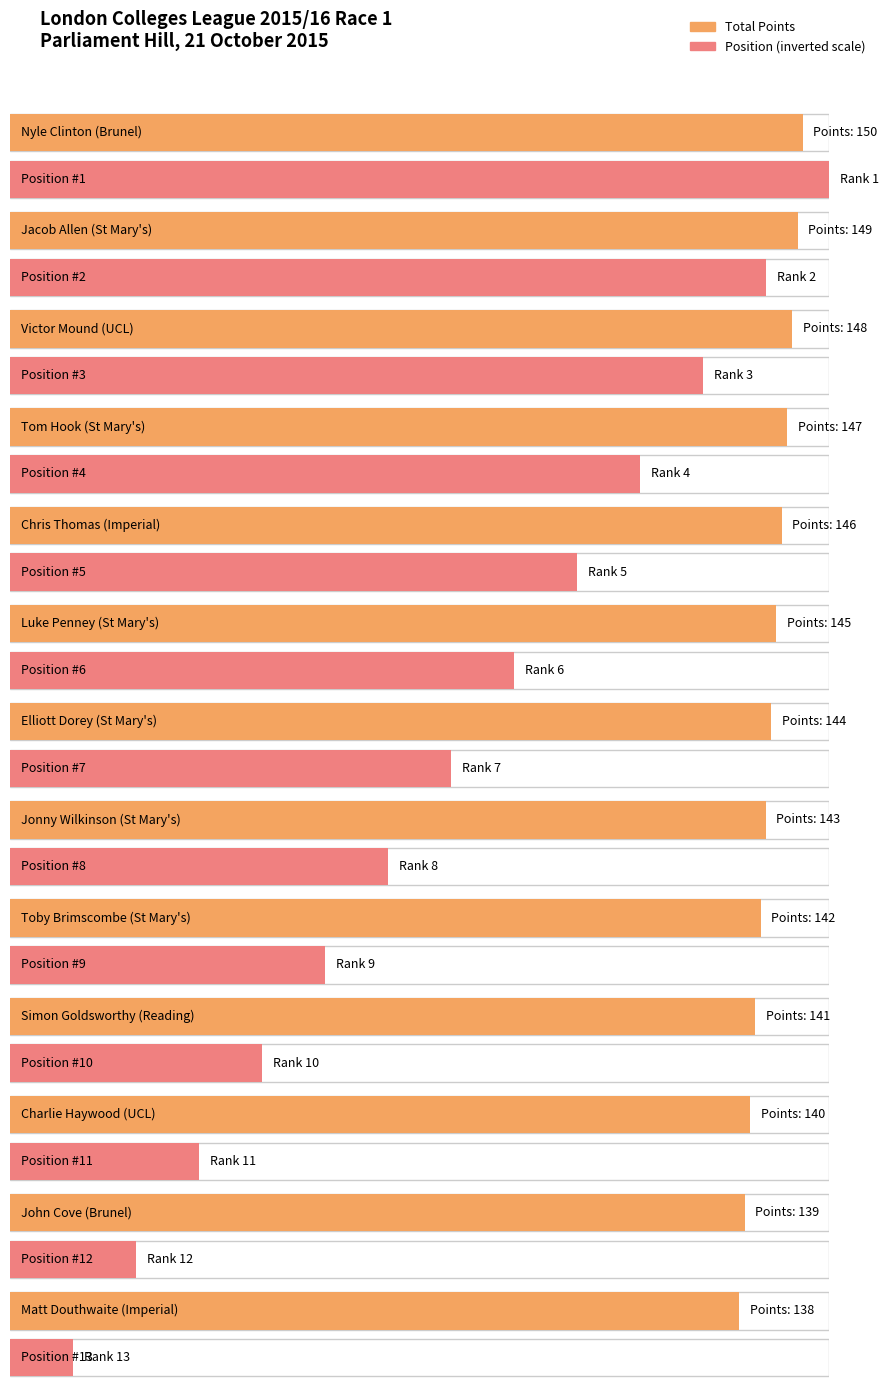

At Luke Penney, list the series in order from largest to smallest.

Total Points, Position